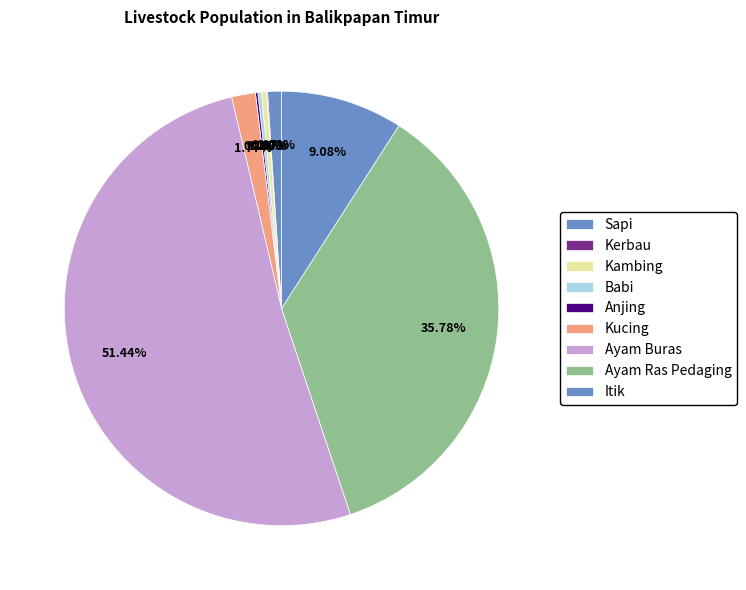

The Anjing slice represents 13% of the pie. True or false?

False